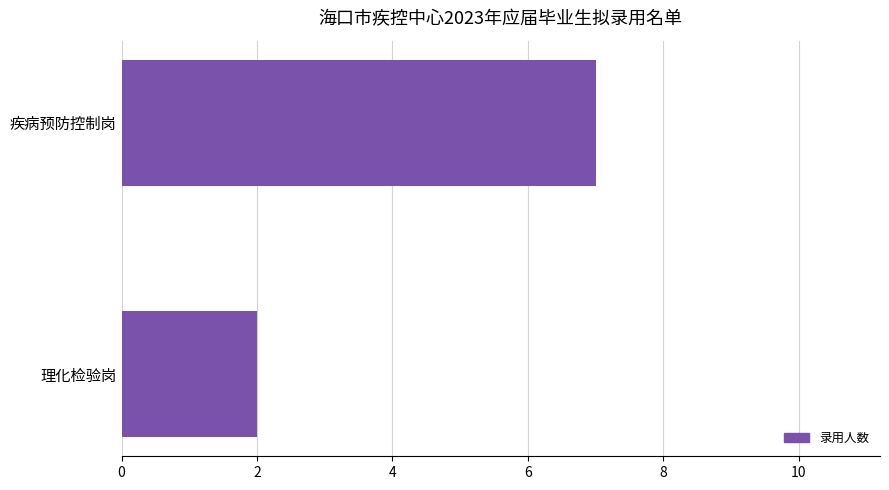

At which label is the value closest to 4?

理化检验岗